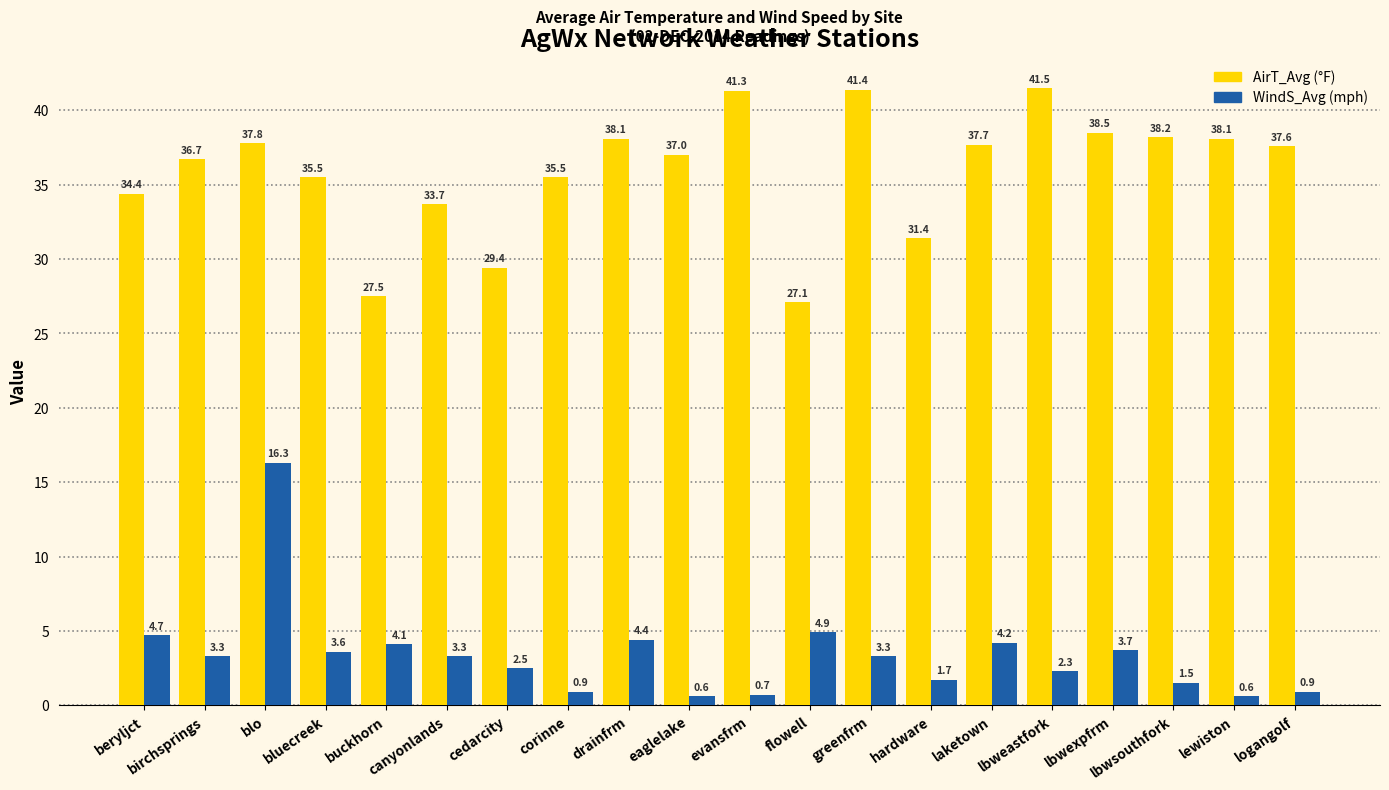

At which category is the sum across all series the highest?

blo